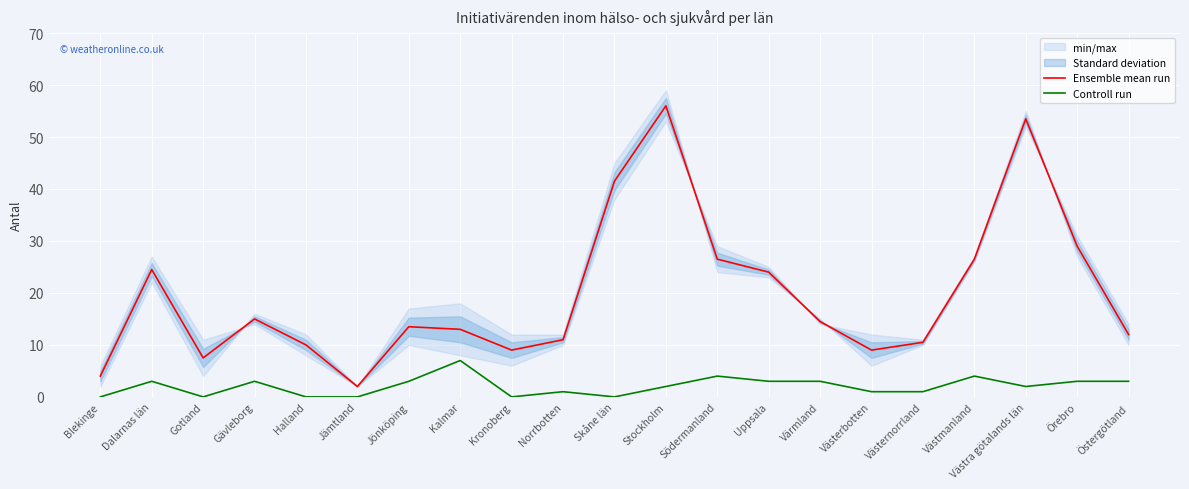

At which category does the chart reach its minimum across all series?

Blekinge